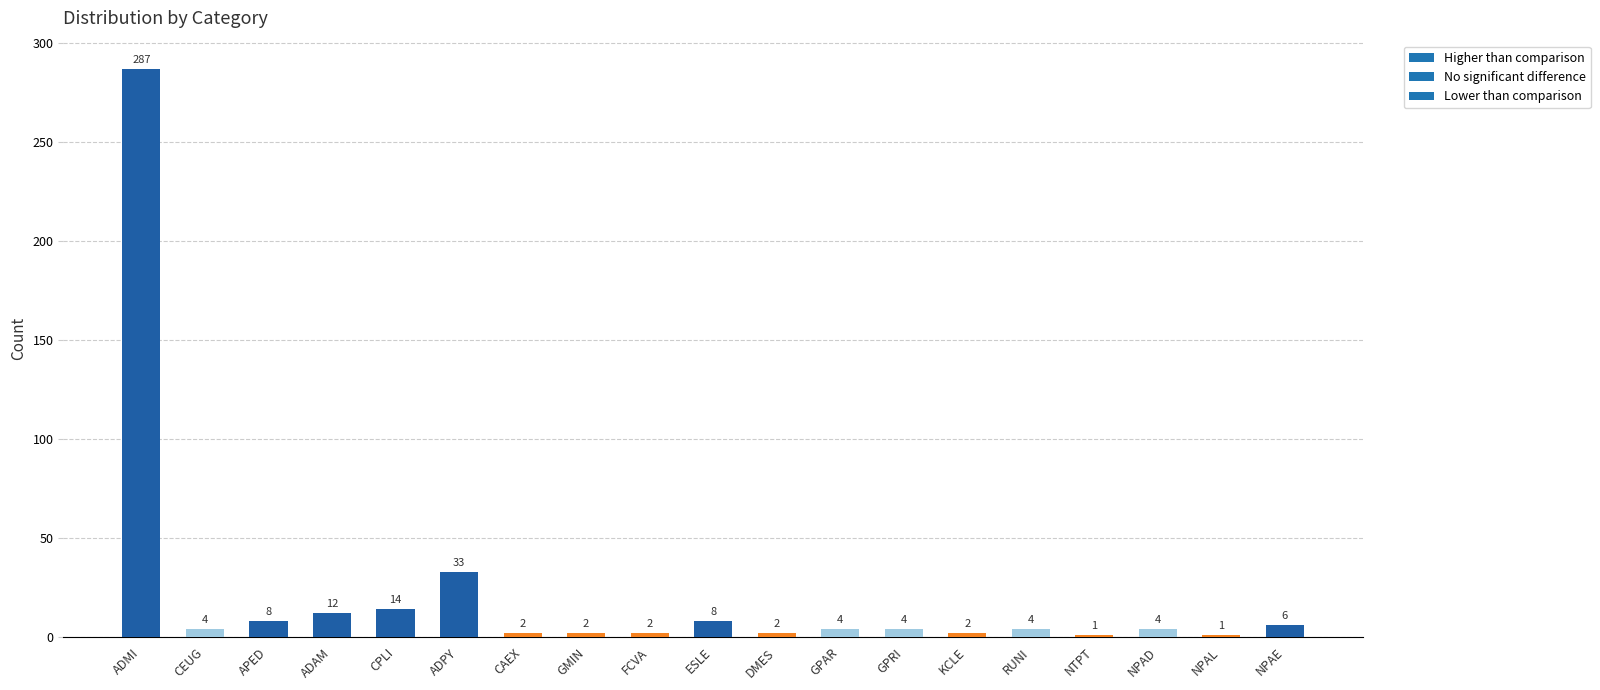

Is it true that the value at NPAD is 4?

True